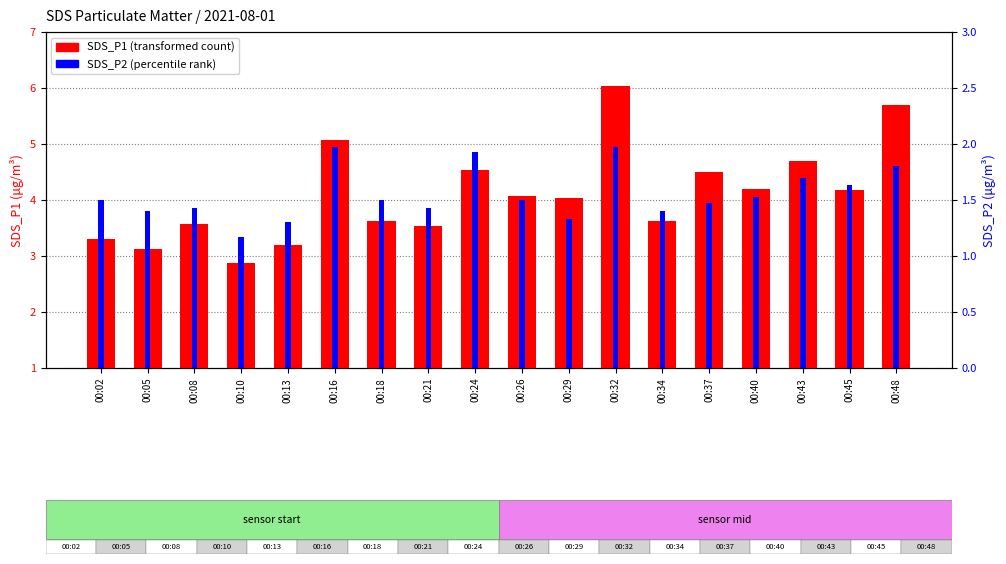

At which label is SDS_P2 closest to 1?

00:10